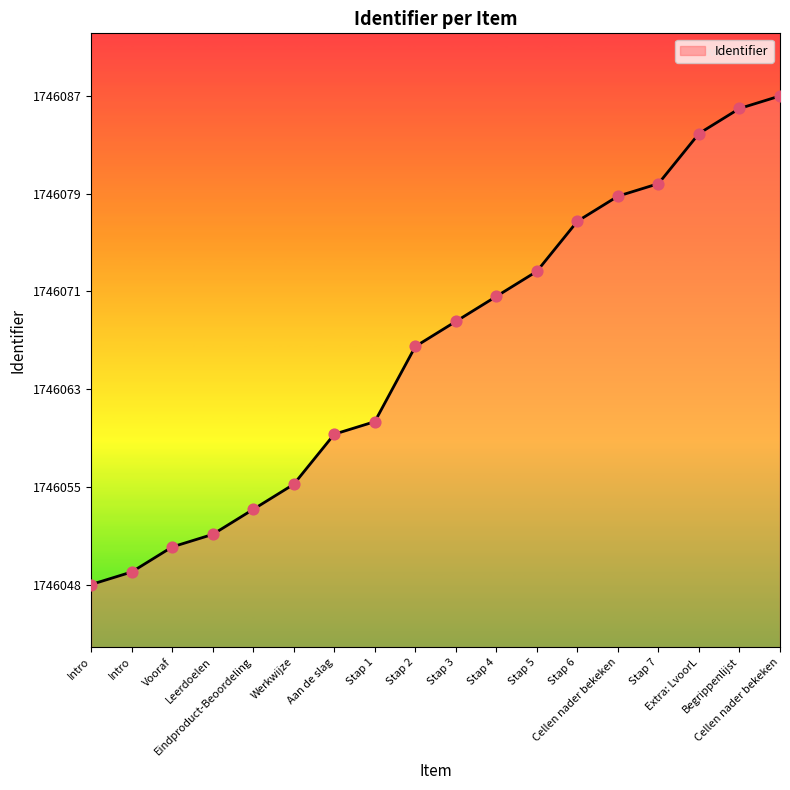

What is the change in value from Stap 7 to Begrippenlijst?

+6